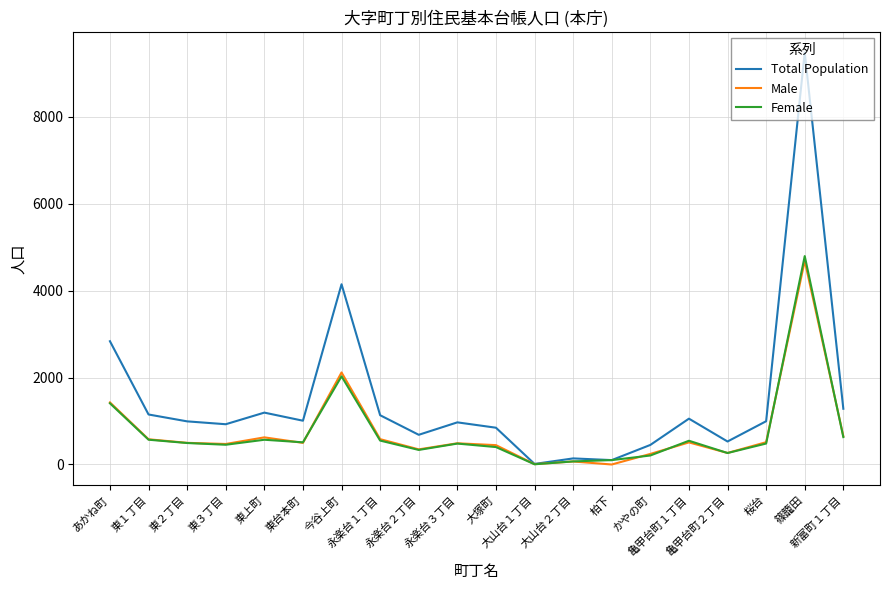

What is the highest value of the Total Population series?

9476